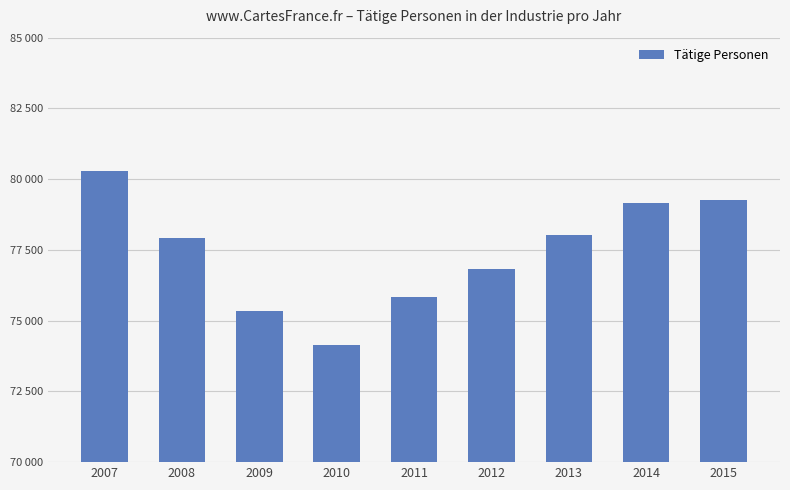

How many data points are less than 77907?

4